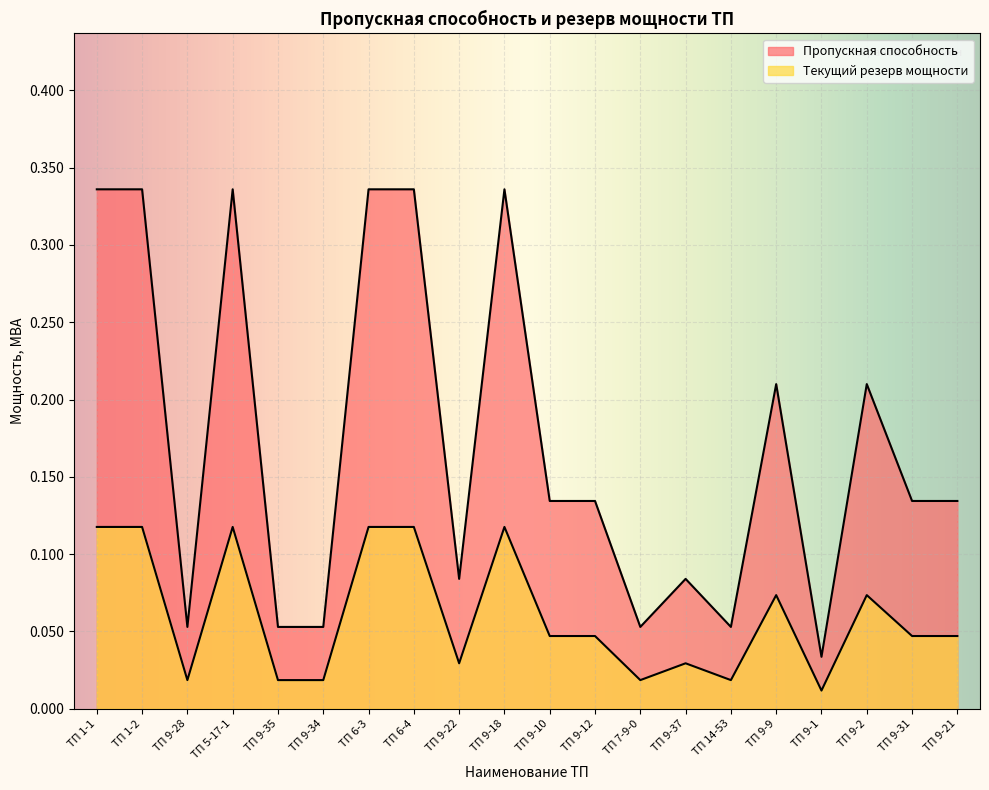

List the series in order of their overall mean, lowest first.

Текущий резерв мощности, Пропускная способность